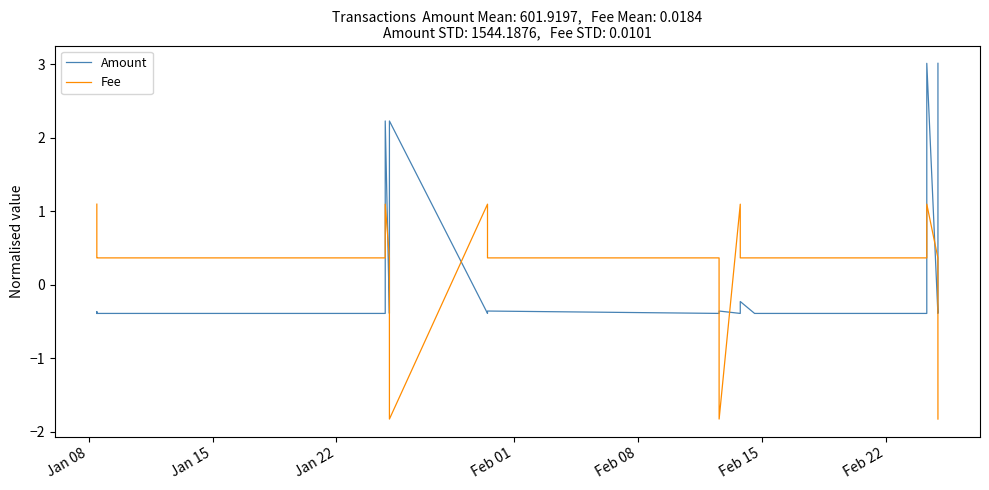

At how many categories does at least one series exceed 2?

4